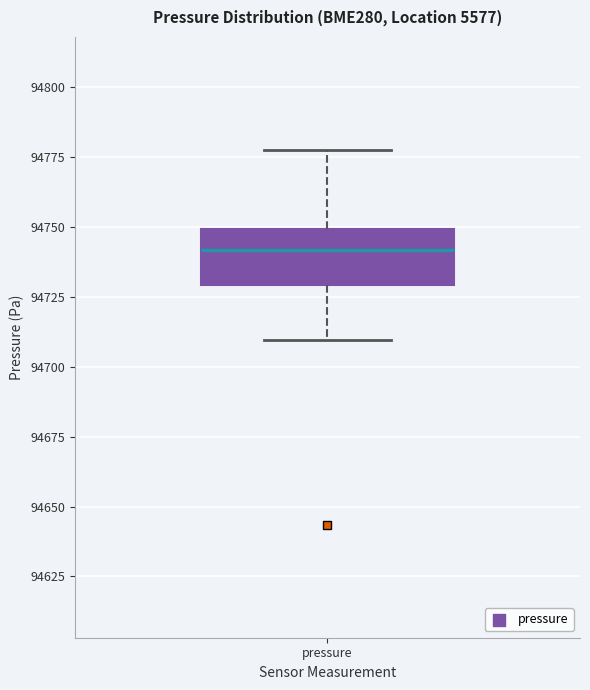

Read this box plot against the y-axis: the position of the median line, the range covered by the box, and the ends of both whiskers. The values are not printed on the chart, so give them approximately, as read against the axis.

median 94740, box 94730 to 94750, whiskers 94710 to 94780